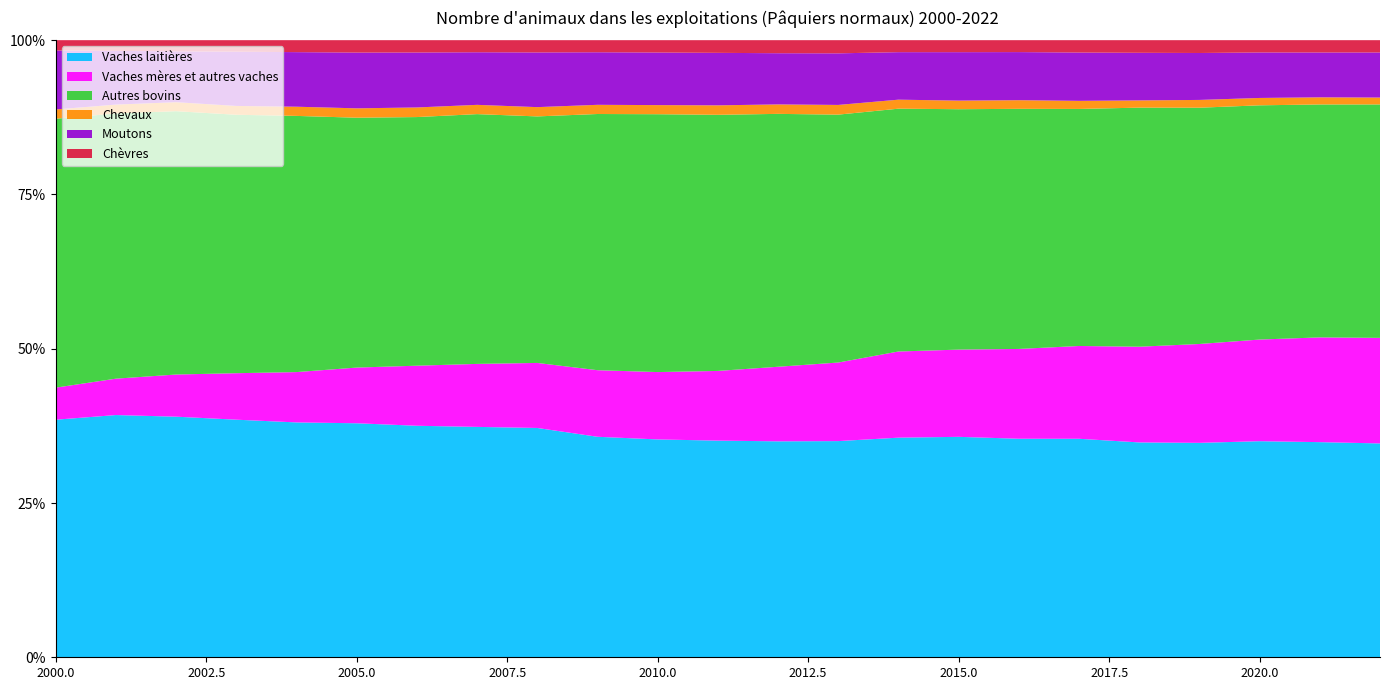

Reading left to right, list all the values displayed in this chart.

Vaches laitières: 2000=118793.0	2001=118021.0	2002=116900.0	2003=116679.0	2004=111085.0	2005=112720.0	2006=109894.0	2007=113014.0	2008=108863.0	2009=106118.0	2010=104602.0	2011=104269.0	2012=100869.0	2013=97964.0	2014=107205.0	2015=109639.0	2016=108043.0	2017=107469.0	2018=106996.0	2019=103319.0	2020=108153.4	2021=102958.8	2022=106812.7
Vaches mères et autres vaches: 2000=16033.0	2001=17729.0	2002=20489.0	2003=22831.0	2004=23803.0	2005=26826.0	2006=28512.0	2007=30904.0	2008=30870.0	2009=32044.0	2010=32343.0	2011=33543.0	2012=34833.0	2013=35608.0	2014=42064.0	2015=43381.0	2016=44399.0	2017=45640.0	2018=47660.0	2019=47638.0	2020=50874.6	2021=50137.4	2022=52724.3
Autres bovins: 2000=134457.0	2001=129217.0	2002=127946.0	2003=126910.0	2004=121169.0	2005=120352.0	2006=118018.0	2007=122526.0	2008=117033.0	2009=123294.0	2010=123816.0	2011=123258.0	2012=118117.0	2013=112340.0	2014=118533.0	2015=119567.0	2016=118703.0	2017=116581.0	2018=119058.0	2019=113846.0	2020=117241.6	2021=111466.3	2022=116590.7
Chevaux: 2000=4652.0	2001=4315.0	2002=4364.0	2003=4340.0	2004=4347.0	2005=4515.0	2006=4558.0	2007=4550.0	2008=4403.0	2009=4421.0	2010=4376.0	2011=4555.0	2012=4420.0	2013=4393.0	2014=4396.0	2015=4273.0	2016=4278.0	2017=3978.0	2018=3599.0	2019=3751.0	2020=3682.6	2021=3412.1	2022=3431.0
Moutons: 2000=29473.0	2001=26172.0	2002=24710.0	2003=26633.0	2004=25813.0	2005=26856.0	2006=26086.0	2007=25803.0	2008=25963.0	2009=25297.0	2010=25252.0	2011=25264.0	2012=23914.0	2013=23378.0	2014=23191.0	2015=24095.0	2016=23778.0	2017=23768.0	2018=23707.0	2019=22613.0	2020=22776.2	2021=21463.2	2022=22530.3
Chèvres: 2000=5165.0	2001=5214.0	2002=5434.0	2003=5662.0	2004=5664.0	2005=5977.0	2006=5857.0	2007=5926.0	2008=5827.0	2009=5817.0	2010=5928.0	2011=6104.0	2012=6094.0	2013=5971.0	2014=5856.0	2015=5969.0	2016=5895.0	2017=6086.0	2018=6291.0	2019=6181.0	2020=6149.3	2021=5894.5	2022=6139.8